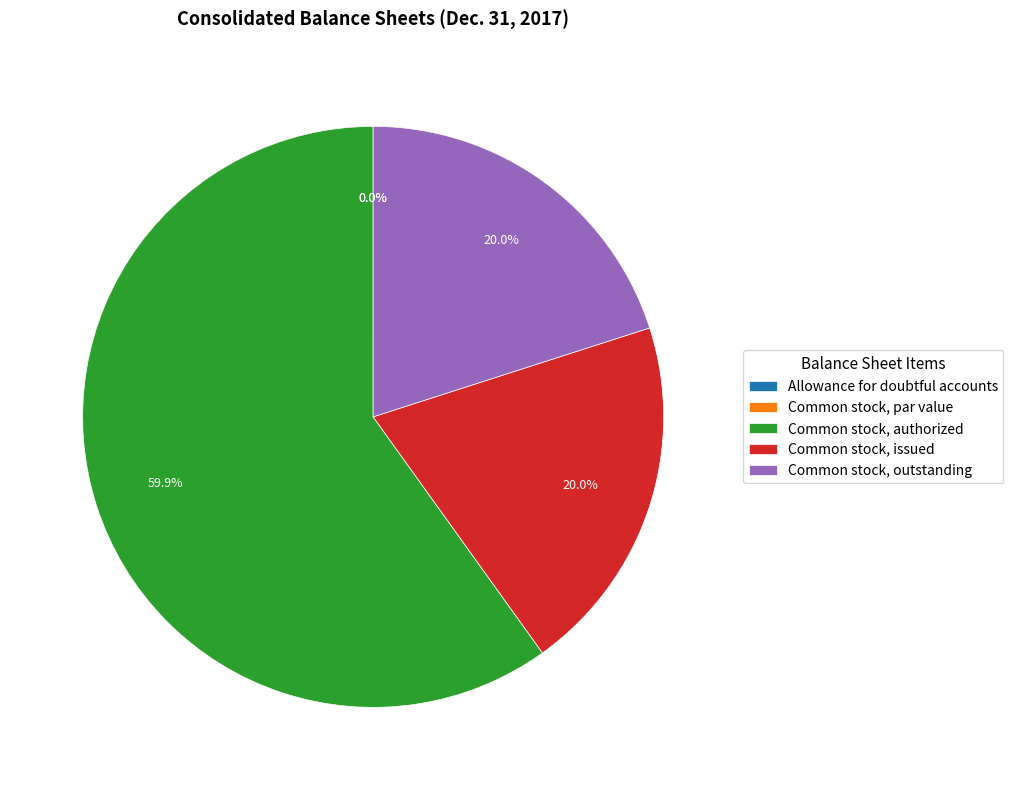

Does any single category account for the majority?

Yes